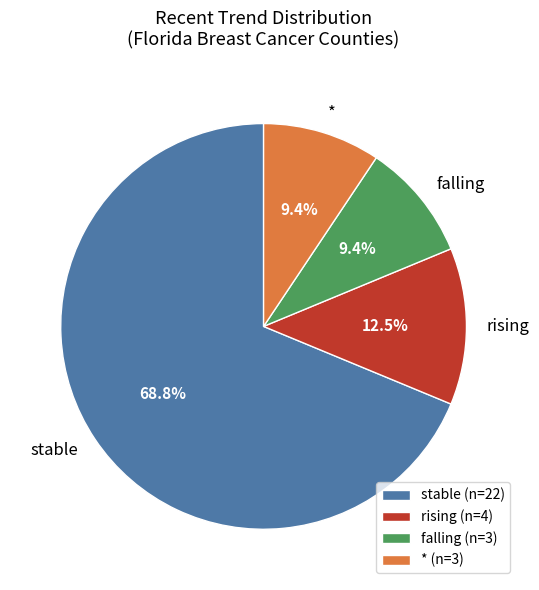

Combined, what portion of the pie is falling and rising?

21.9%